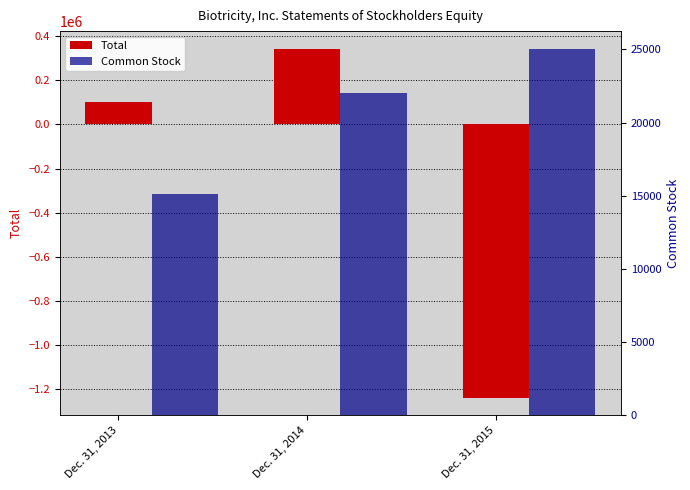

The Total series shows 343896 at Dec. 31, 2014. True or false?

True